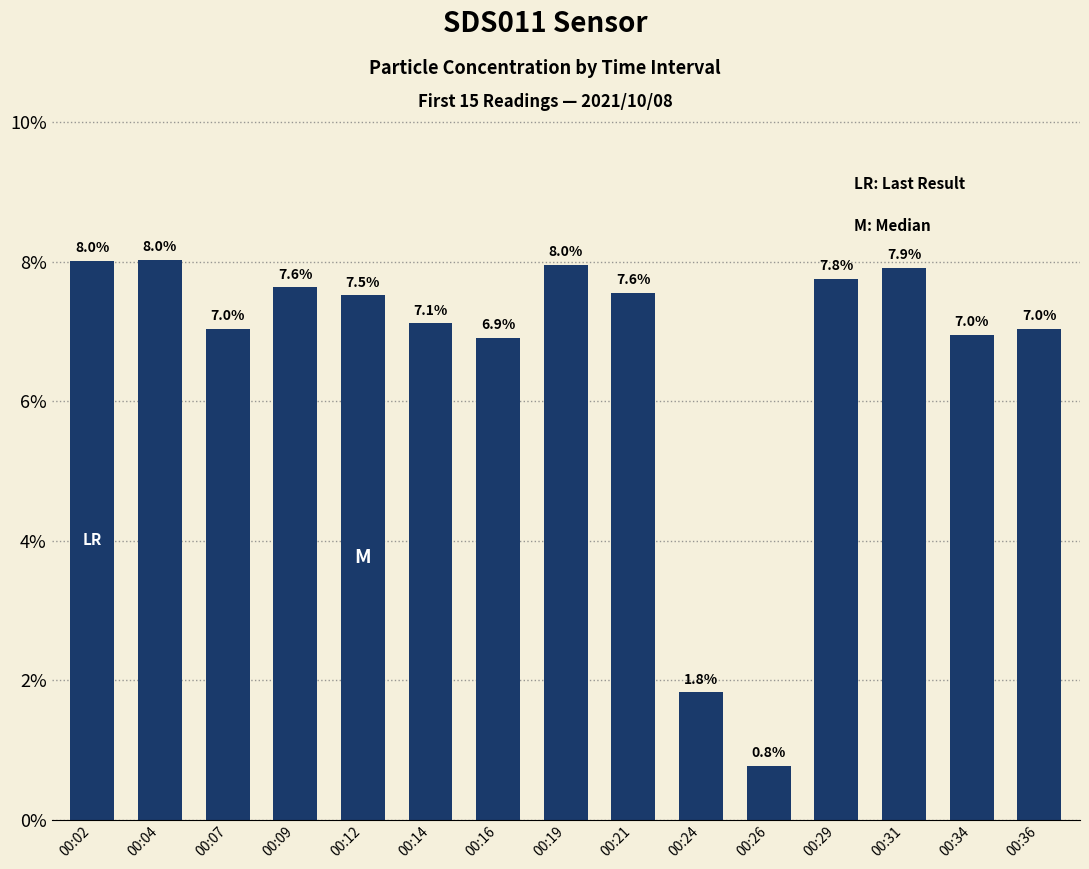

The chart shows a value of 3.6 at 00:12. True or false?

False